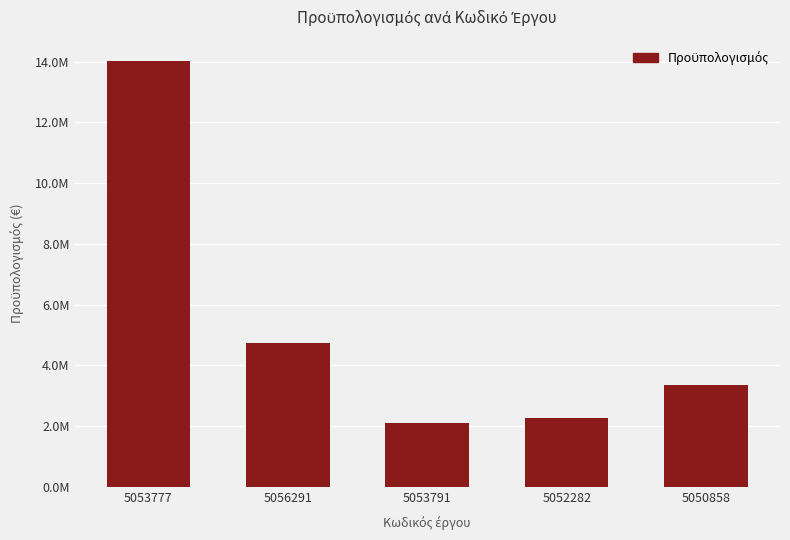

What is the difference between the maximum and second lowest values?

11761578.0